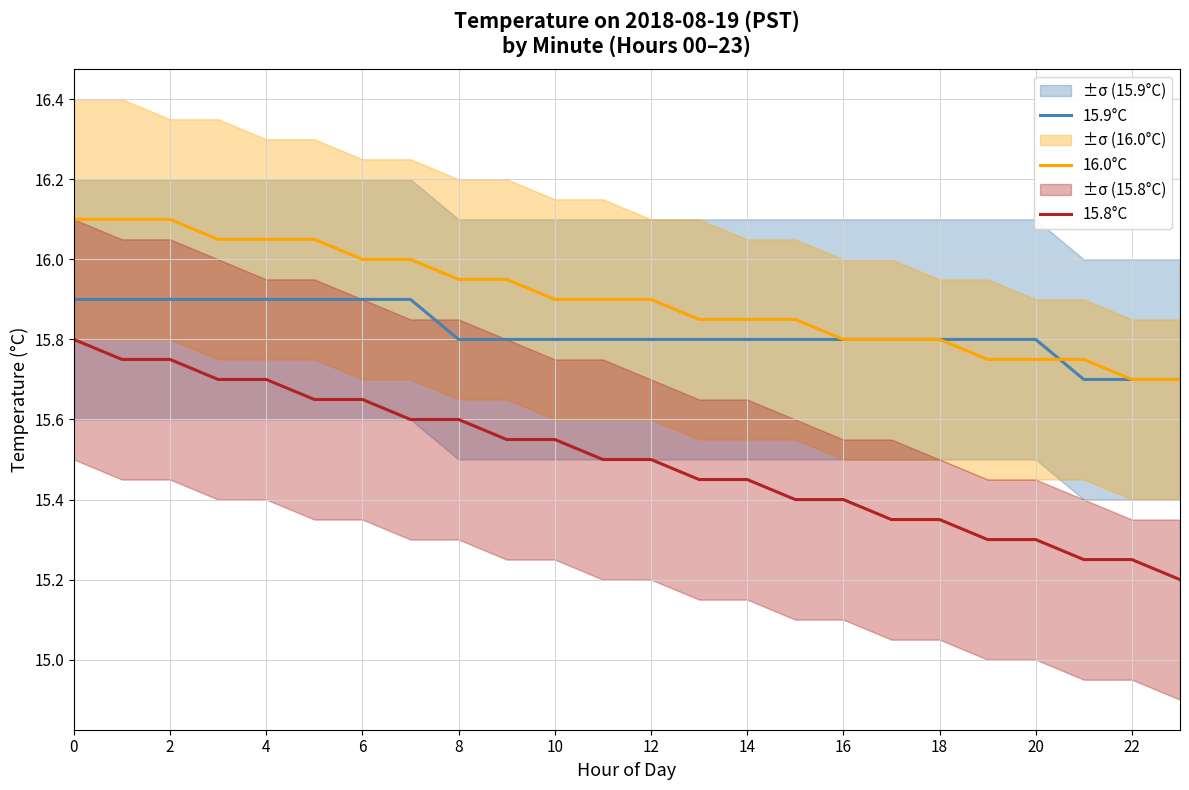

Which series has the largest range (max minus min)?

15.8°C